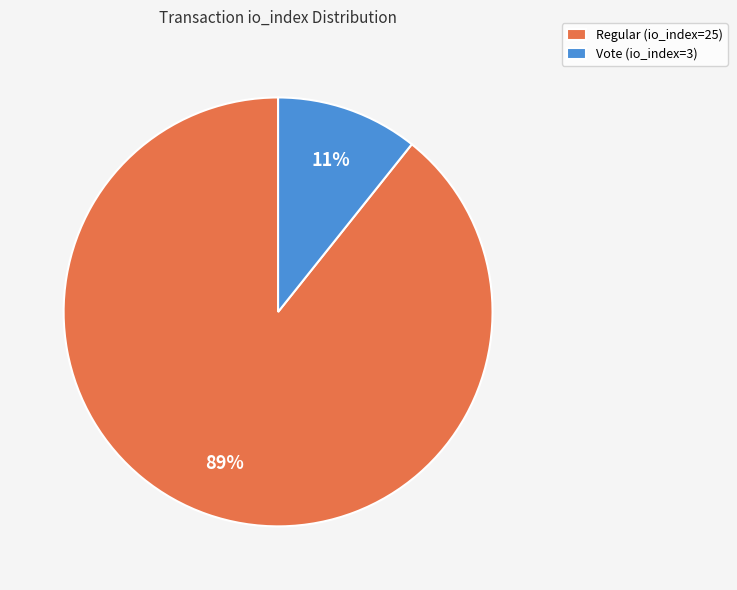

Is there a majority slice in this chart?

Yes